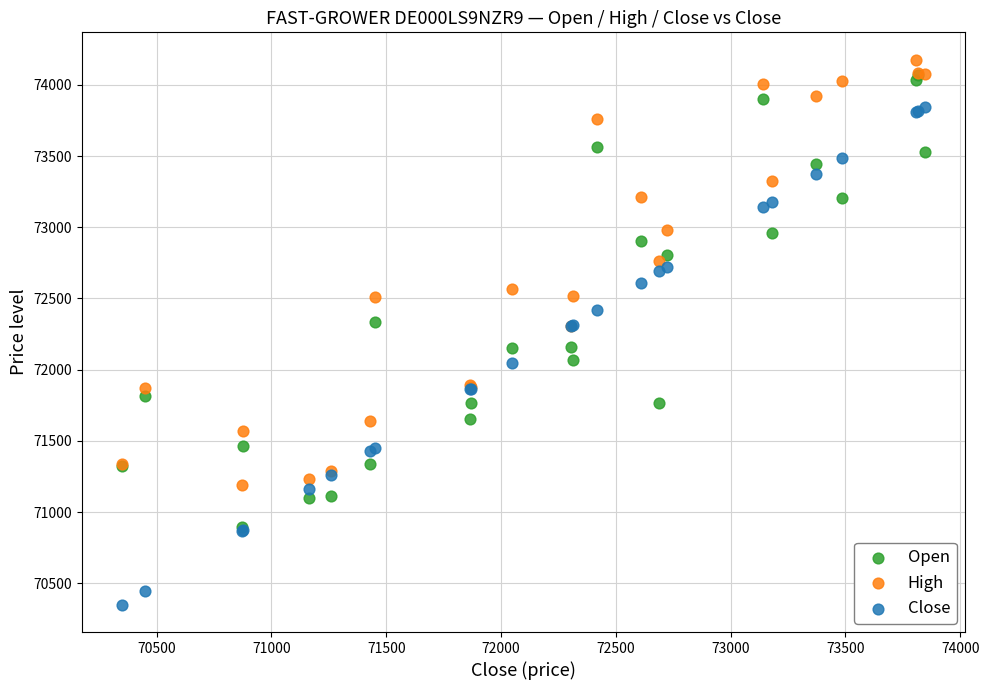

Which series reaches the maximum Y coordinate?

High